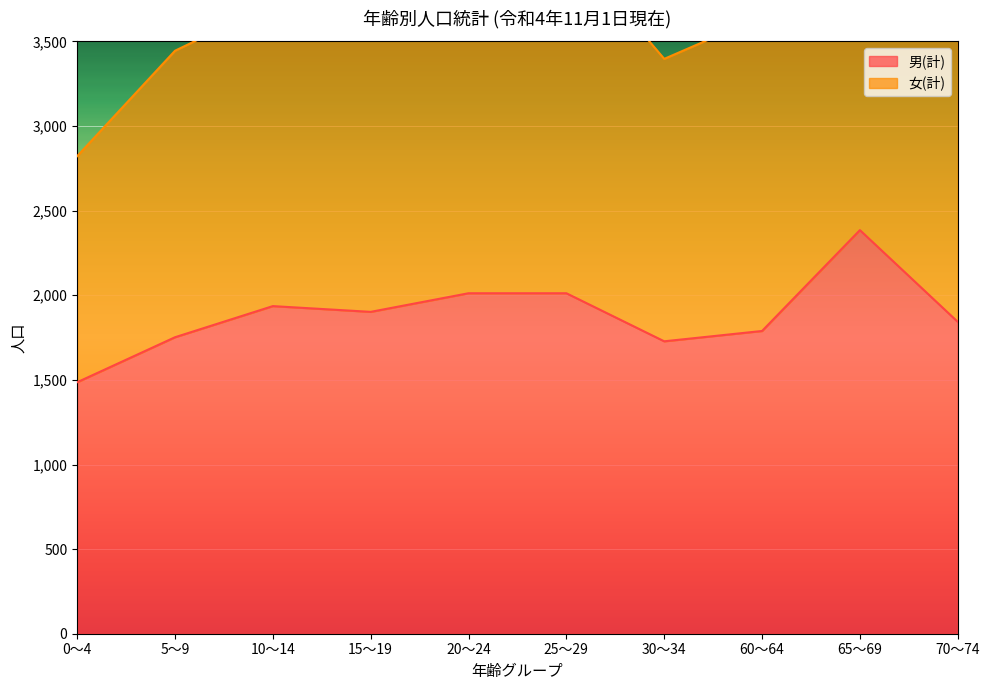

What value does the 男(計) series have at 70～74, to the nearest 50?

1850